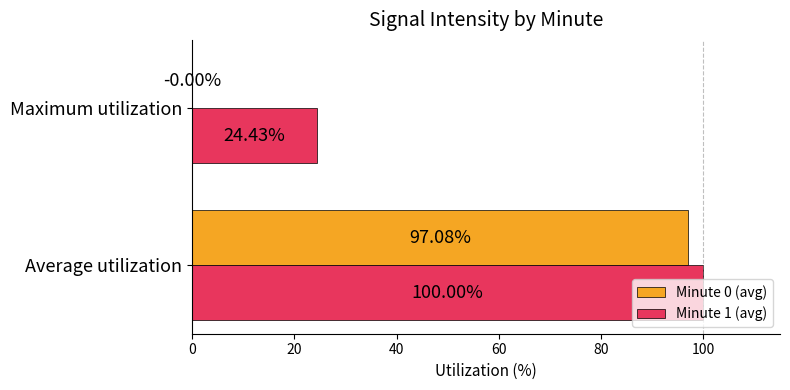

Which label corresponds to the largest value in the chart?

Average utilization